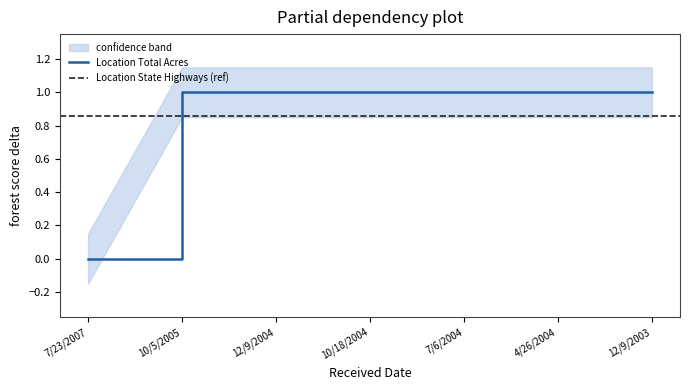

What position from the left is 4/26/2004?

6